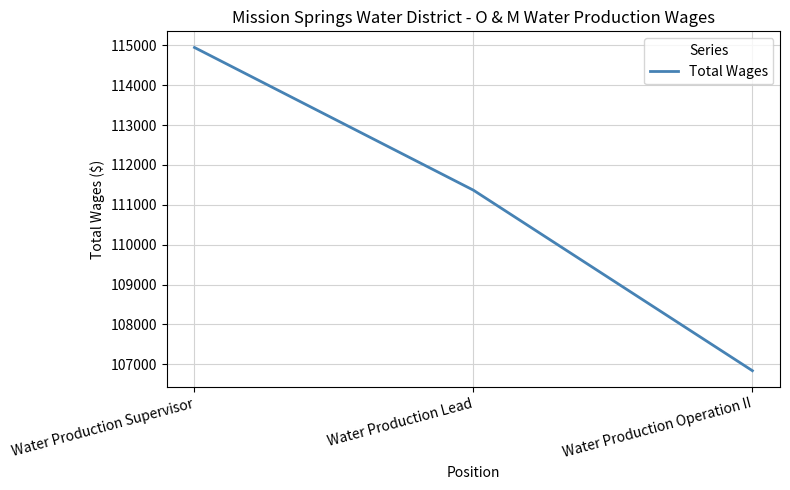

At which label does the data first exceed 111366?

Water Production Supervisor